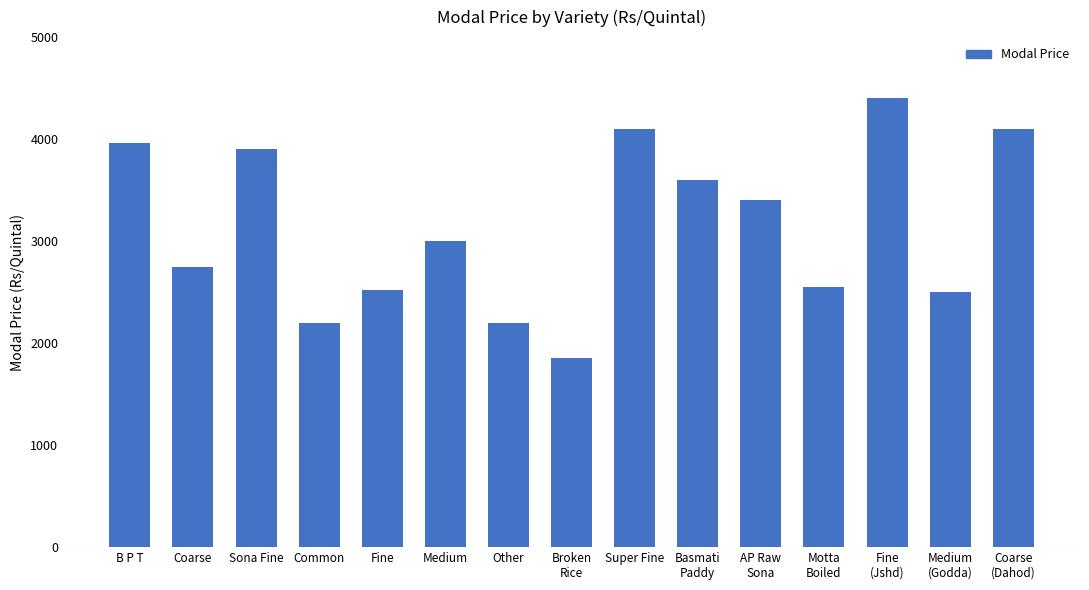

What is the average value?

3136